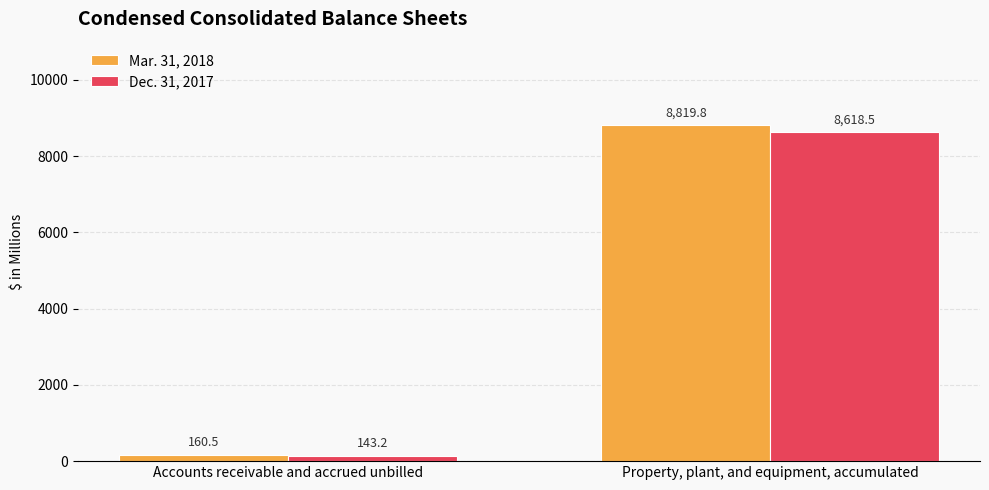

The Dec. 31, 2017 series shows 8618.5 at Property, plant, and equipment, accumulated. True or false?

True